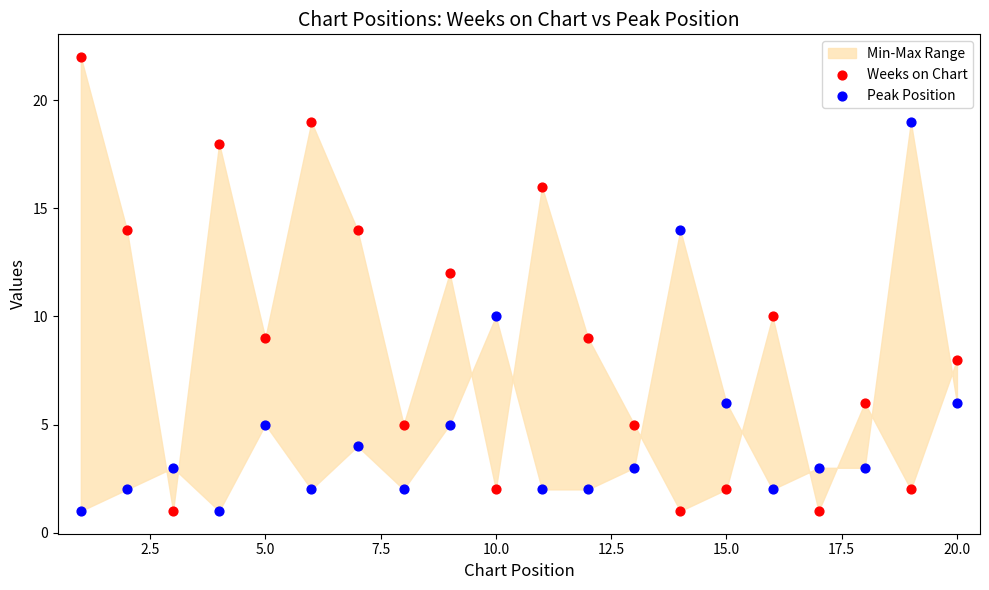

What is the X range (max minus min) for the scatter plot?

19